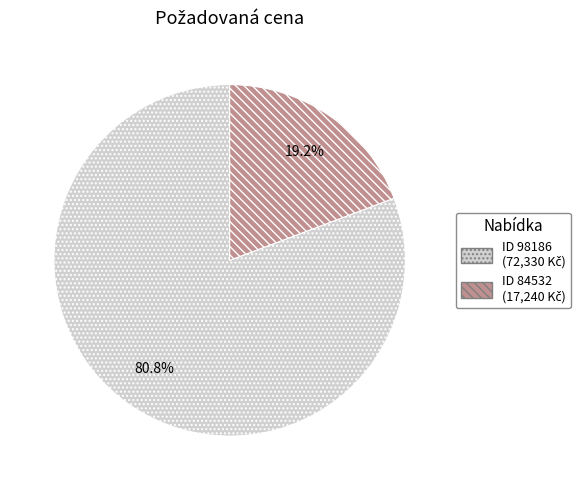

Is there any slice that represents more than half of the pie?

Yes